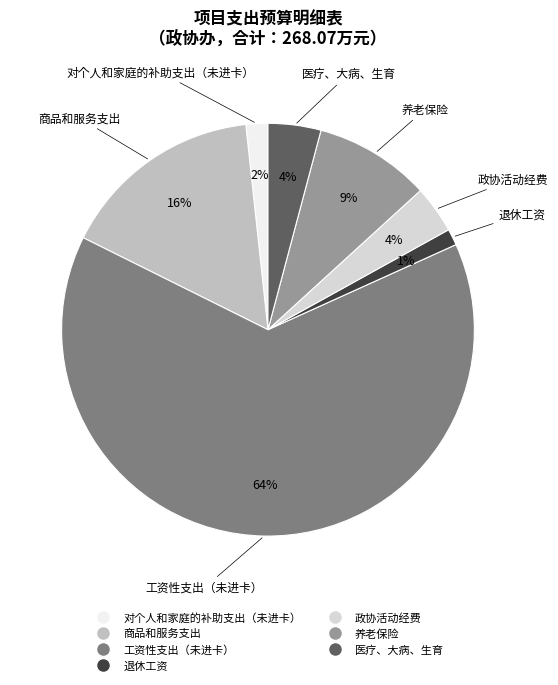

The 退休工资 slice represents 15% of the pie. True or false?

False